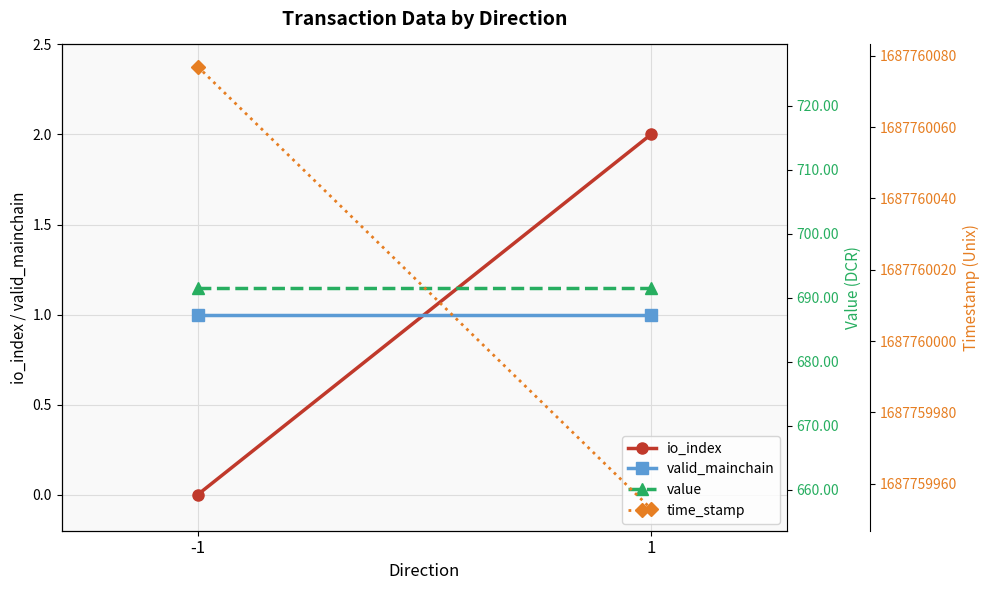

At how many categories does at least one series exceed 42474599?

2